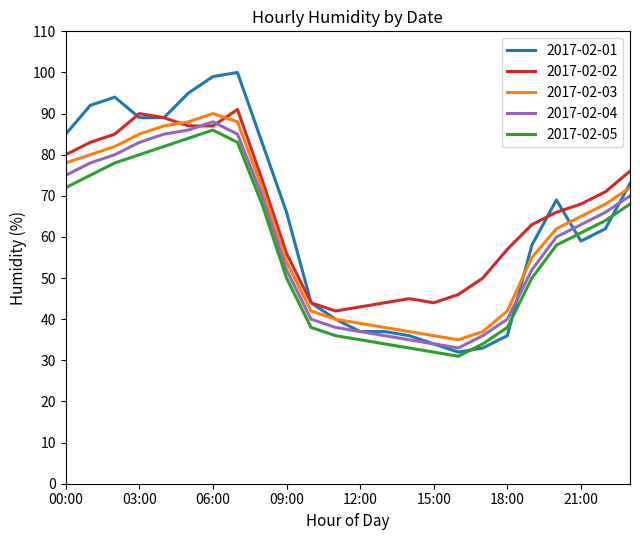

What is the maximum value for 2017-02-01?

100